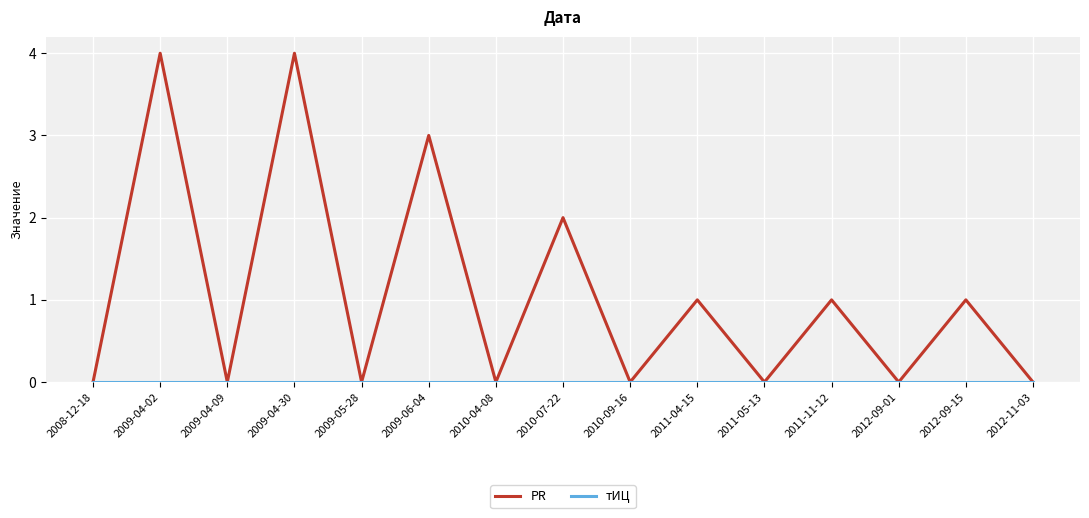

What is the maximum value shown in the chart?

4